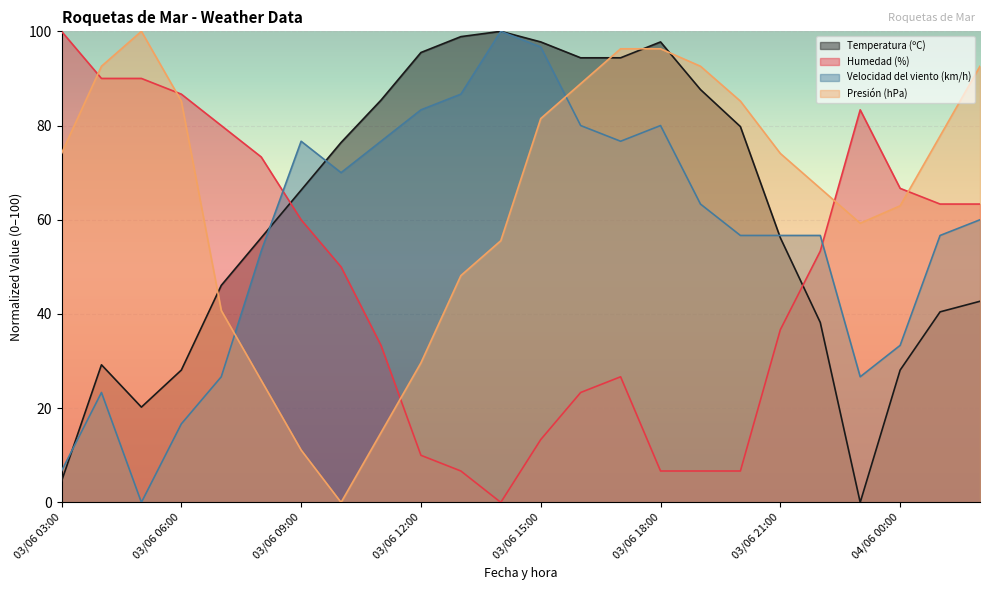

The value of Humedad (%) at 03/06 06:00 is 86.7. True or false?

True